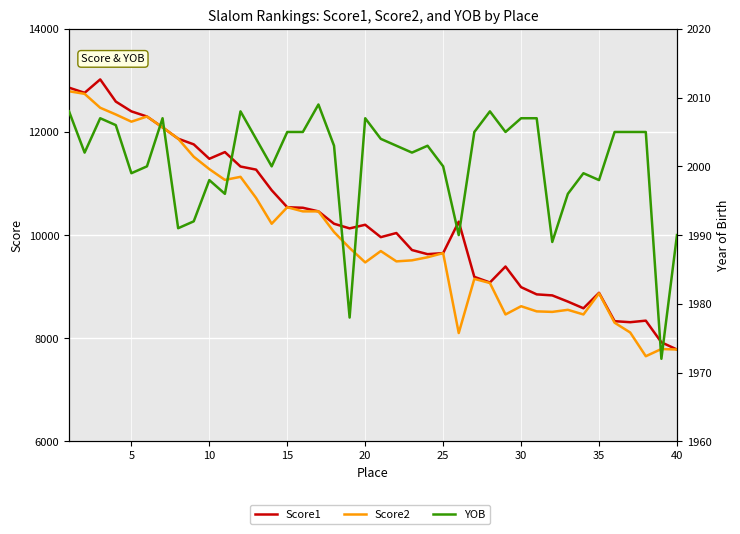

What is the difference between the highest and lowest values at 10?

9482